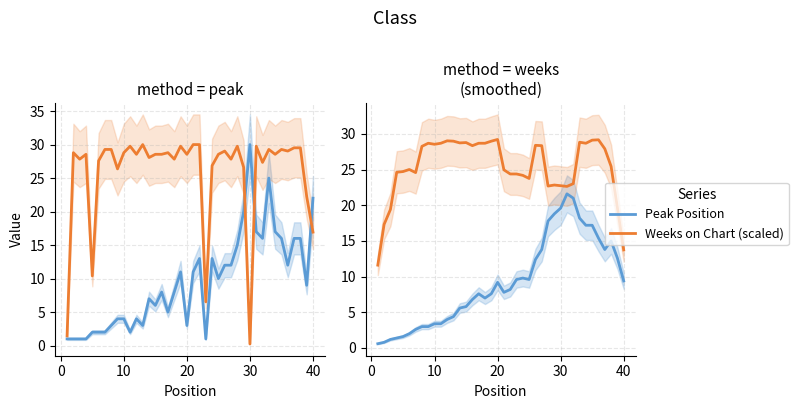

What is the average value of the Weeks on Chart (scaled) series?

25.4